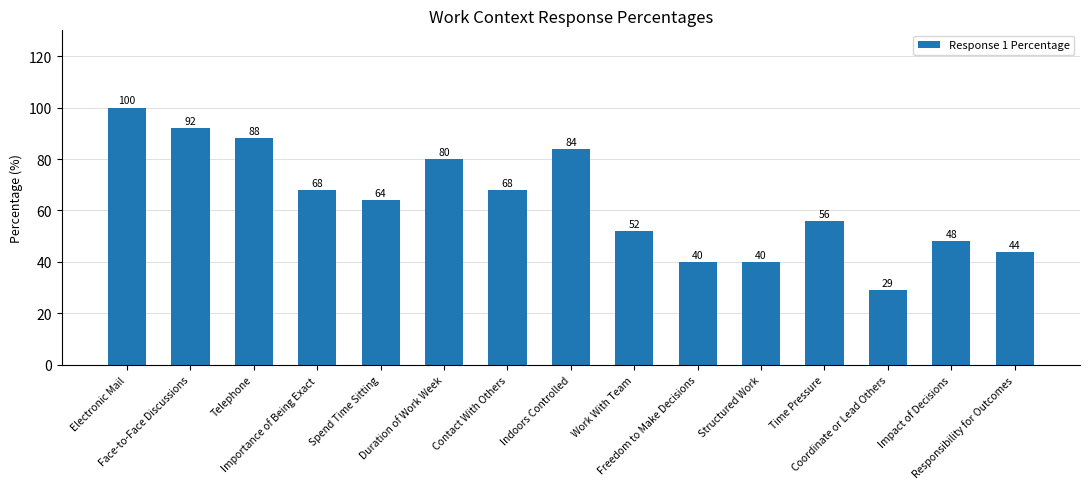

What is the sum of the values at Telephone and Impact of Decisions?

136